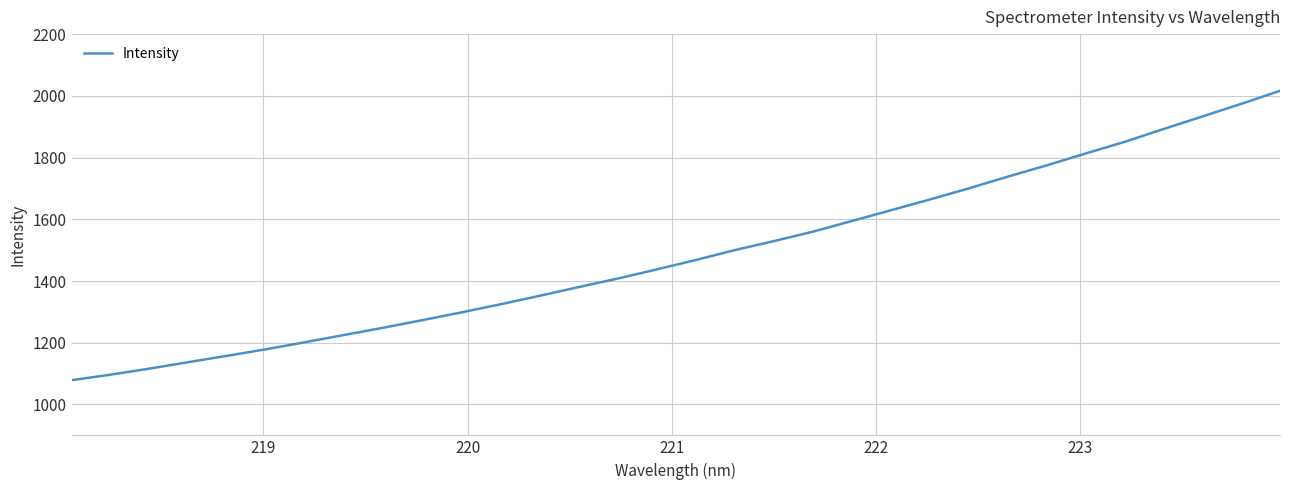

Count the number of data series in this chart.

1